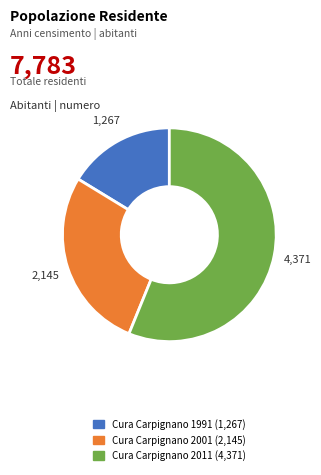

Which category has the smallest portion of the pie?

Cura Carpignano 1991